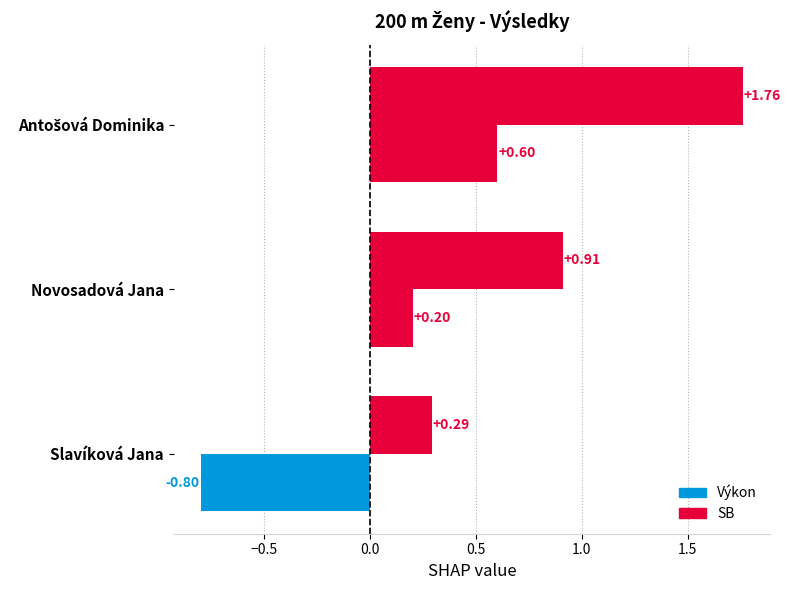

Which series has the widest spread of values?

Výkon